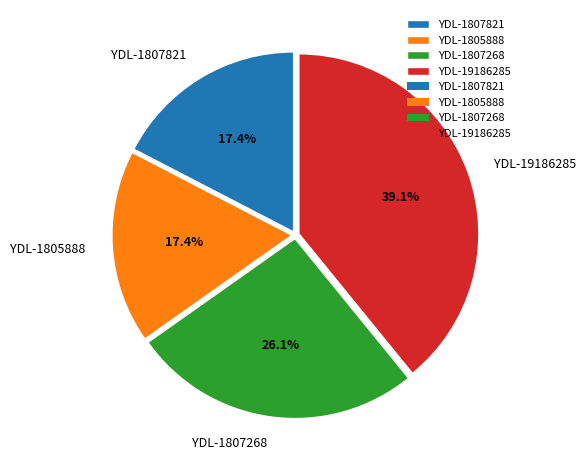

To the nearest percent, what is the average slice percentage?

25%